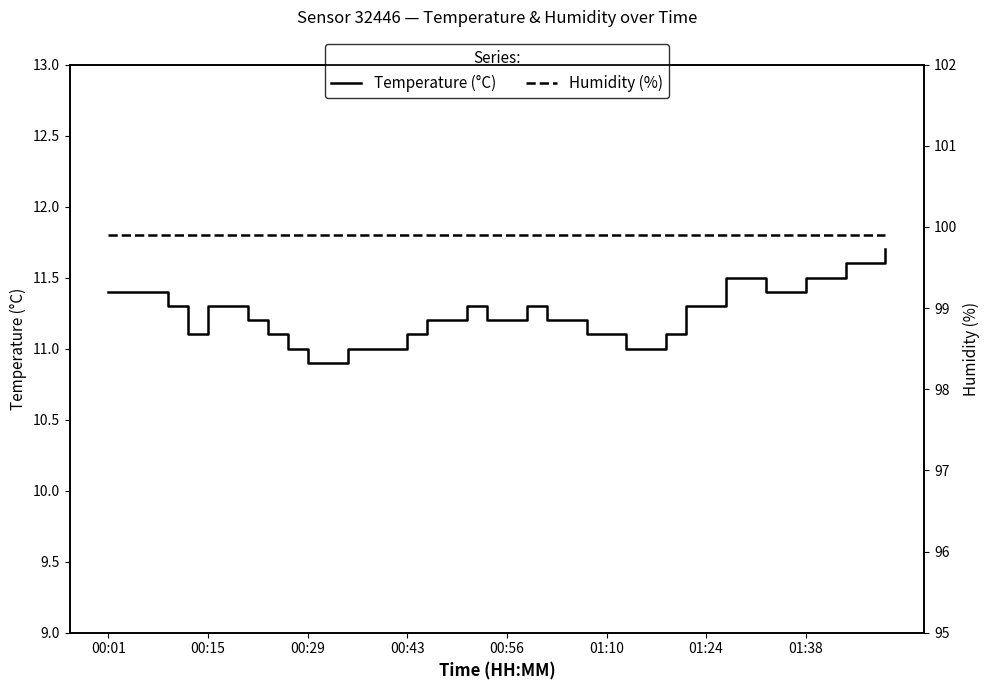

Between 17 and 29, which series saw the biggest shift?

Temperature (°C)